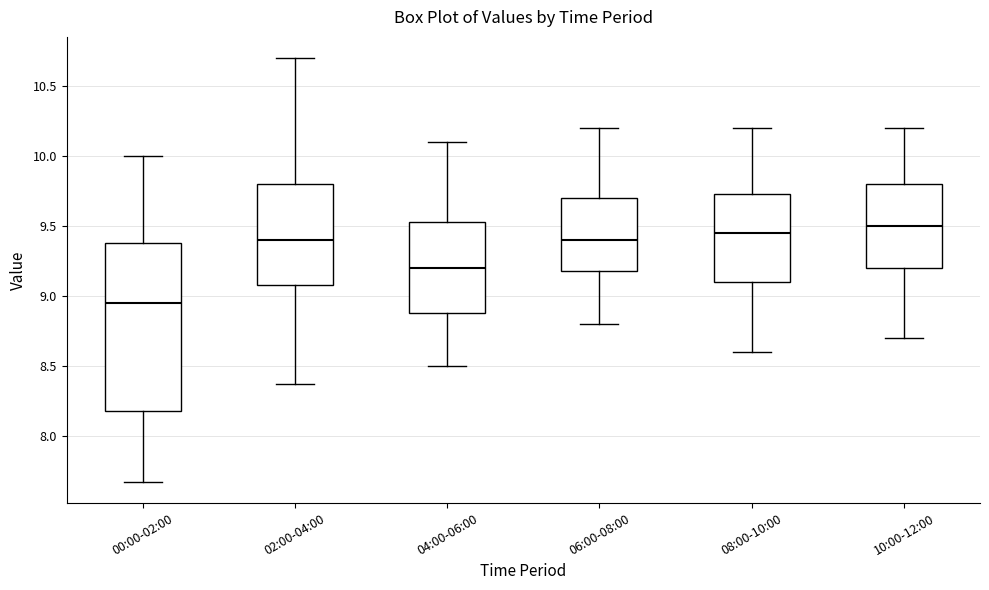

Which box has the highest median line?

10:00-12:00